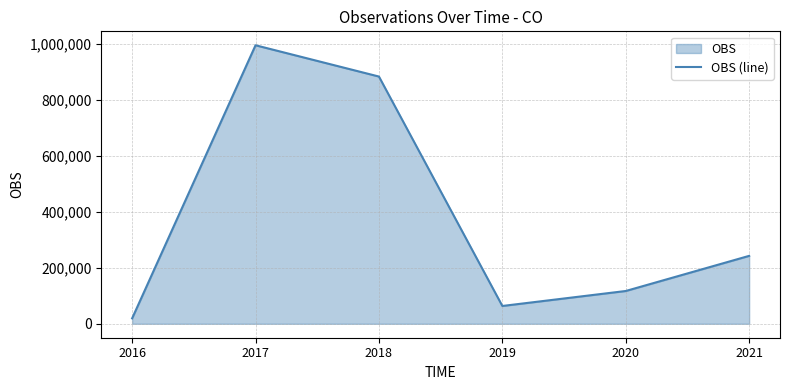

Rank the categories by value from lowest to highest.

2016, 2019, 2020, 2021, 2018, 2017